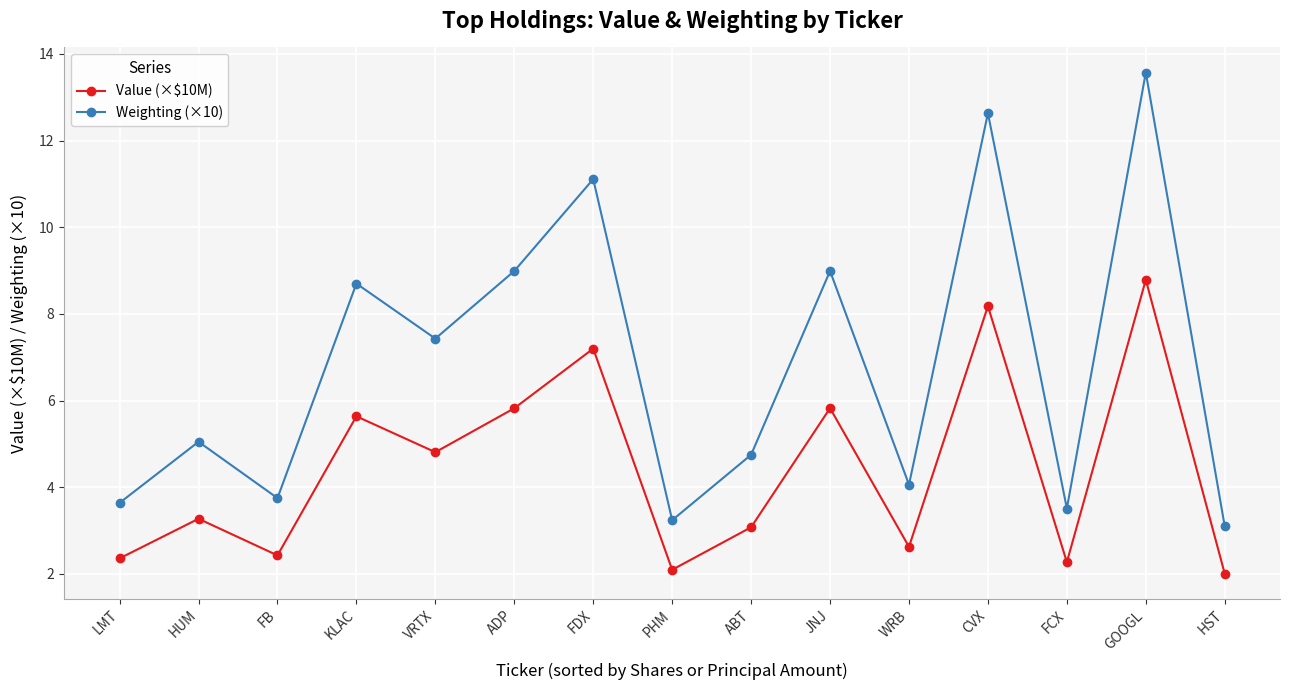

What is the label of the 14th point from the left?

GOOGL